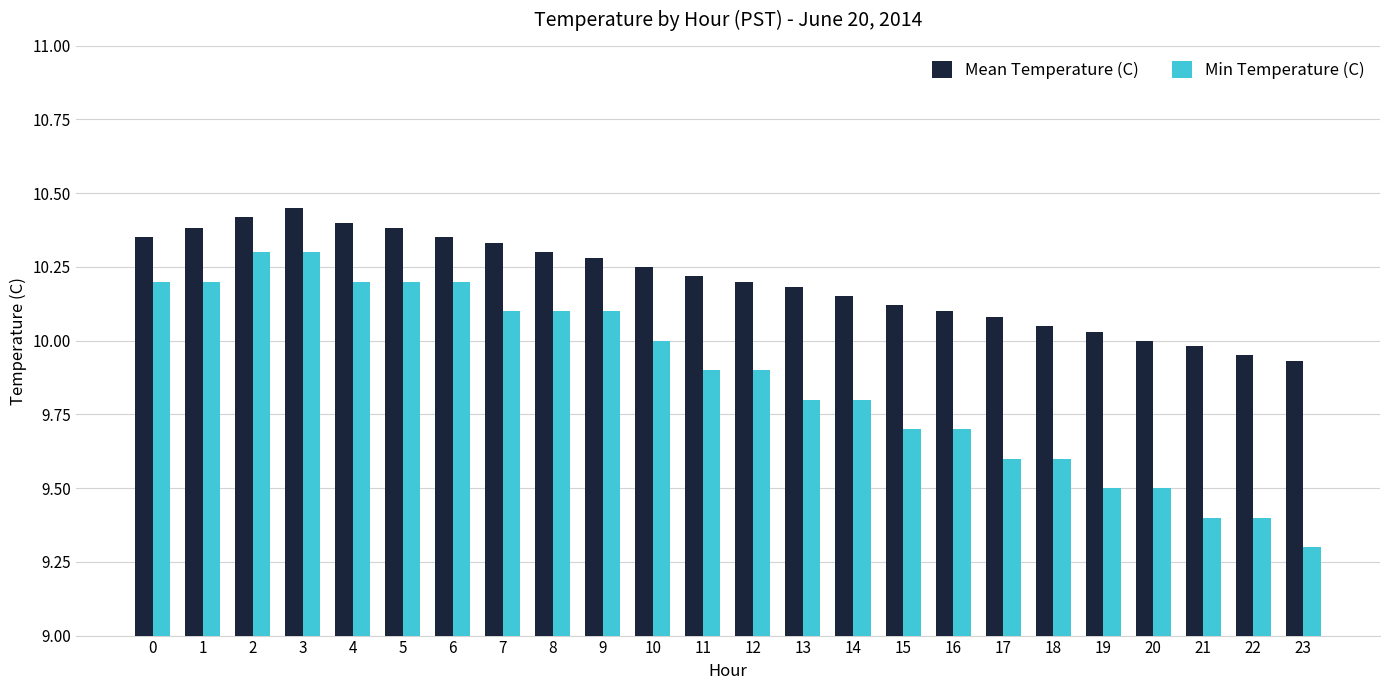

The value of Mean Temperature (C) at 17 is 16.7. True or false?

False